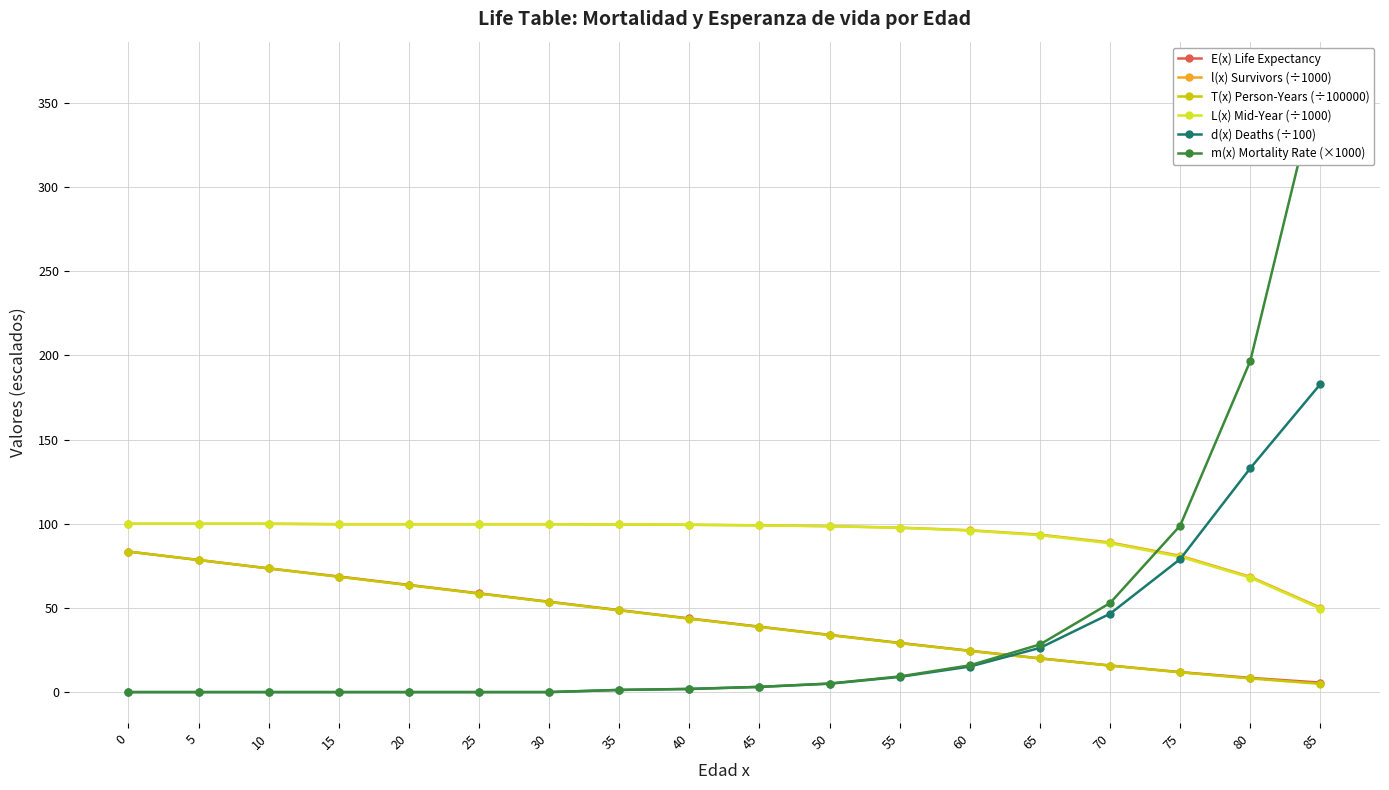

What is the maximum value for d(x) Deaths (÷100)?

183.0